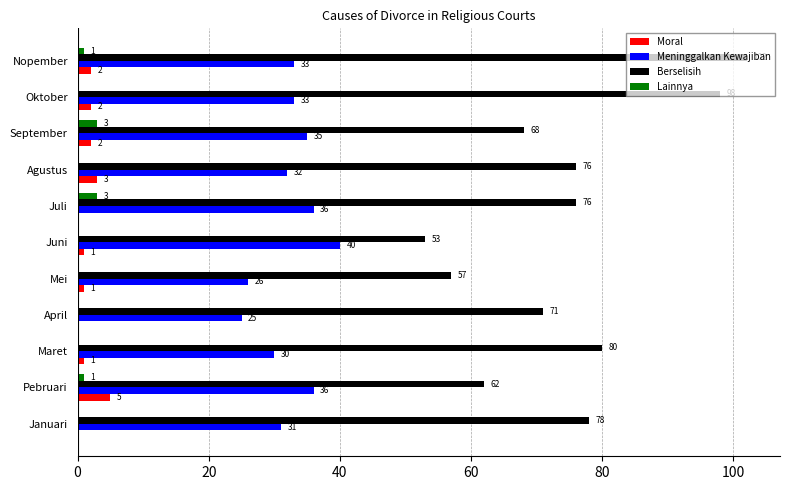

The Berselisih series shows 117 at Maret. True or false?

False